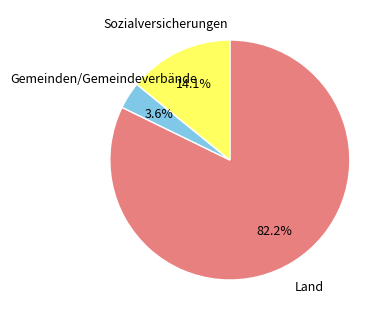

Is there a majority slice in this chart?

Yes